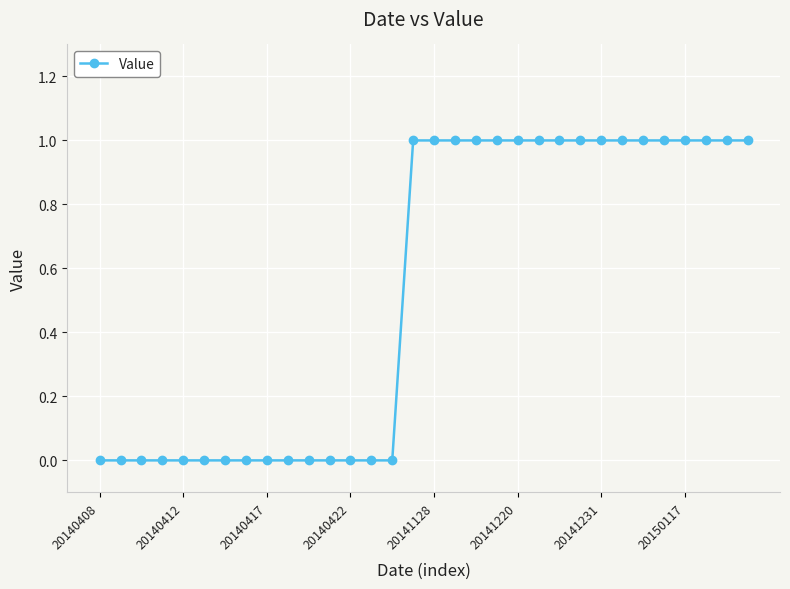

Does the chart have visible grid lines?

Yes